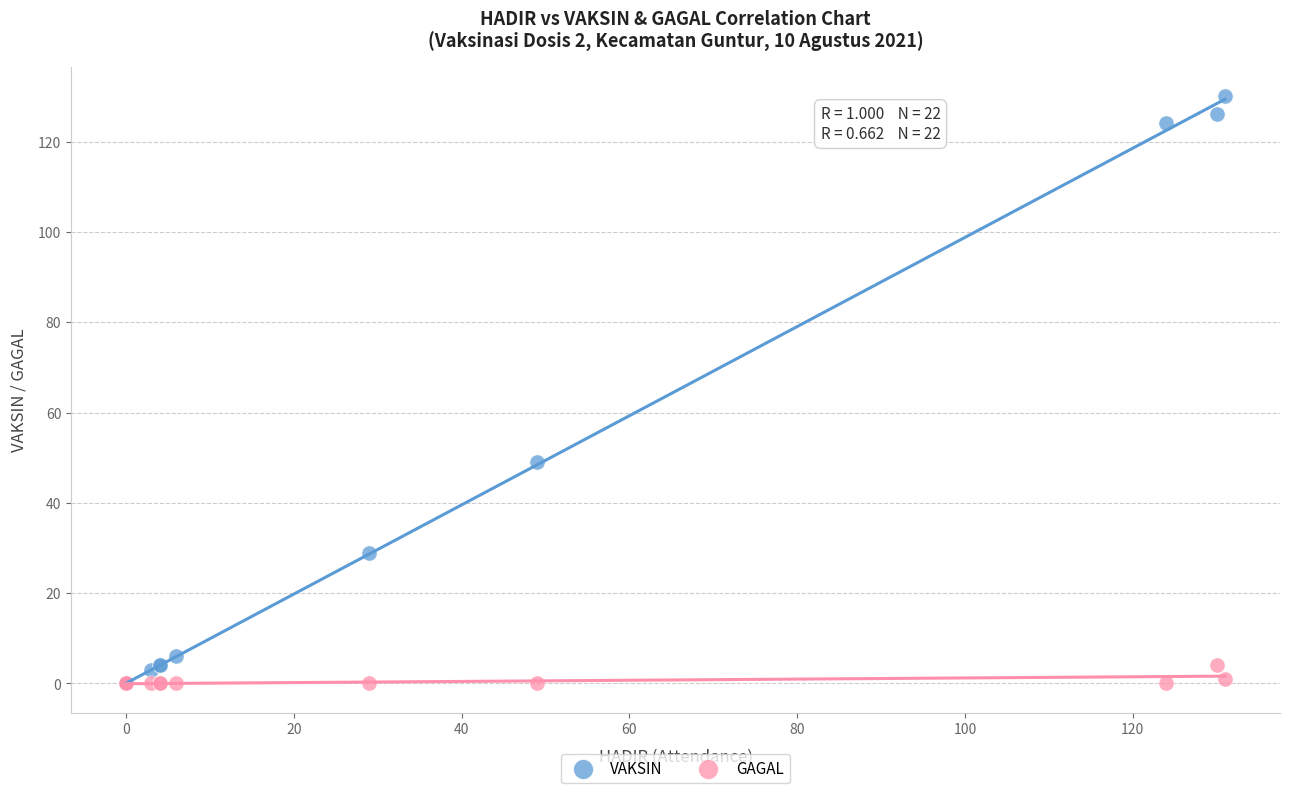

Across all series, what Y value is closest to 65?

49